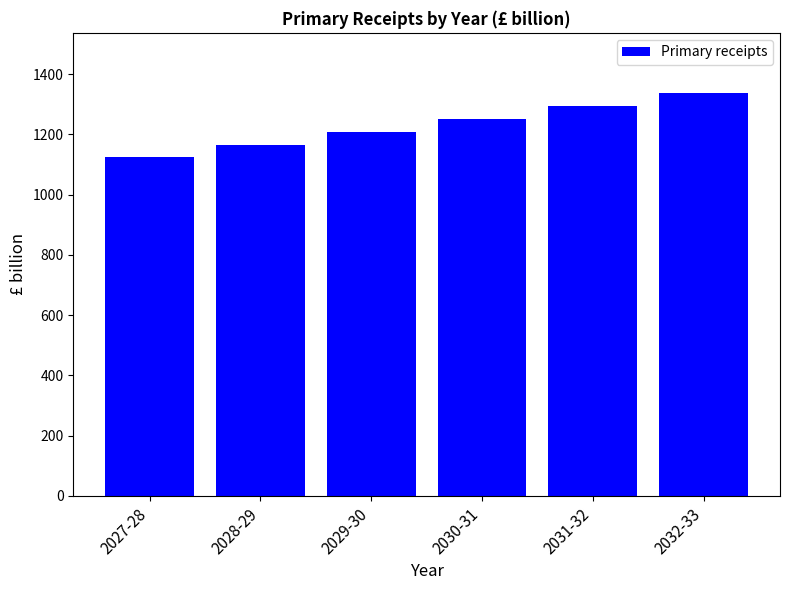

What is the difference between the maximum and minimum values?

211.7